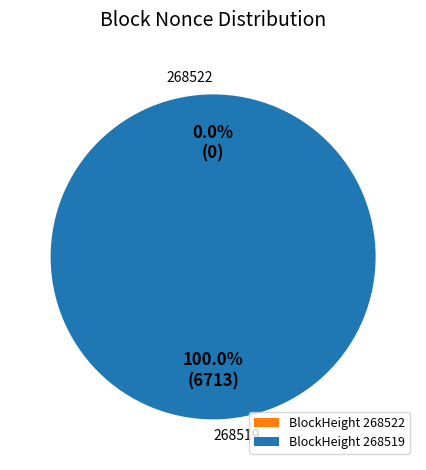

To the nearest percent, what is the difference between the 268522 and 268519 slice percentages?

100%